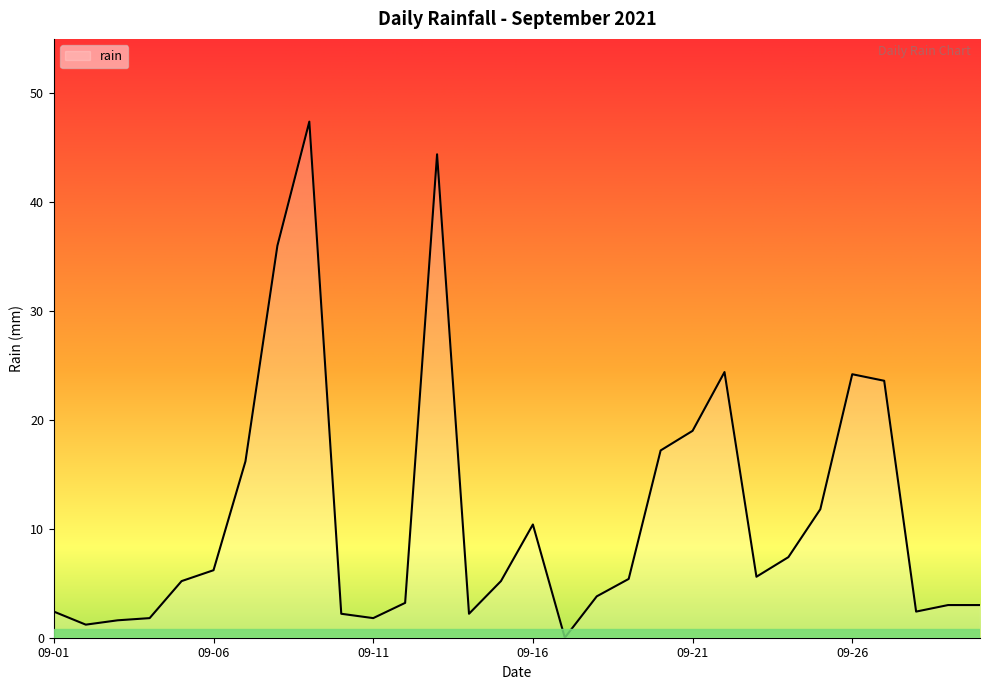

What is the maximum value shown in the chart?

47.4